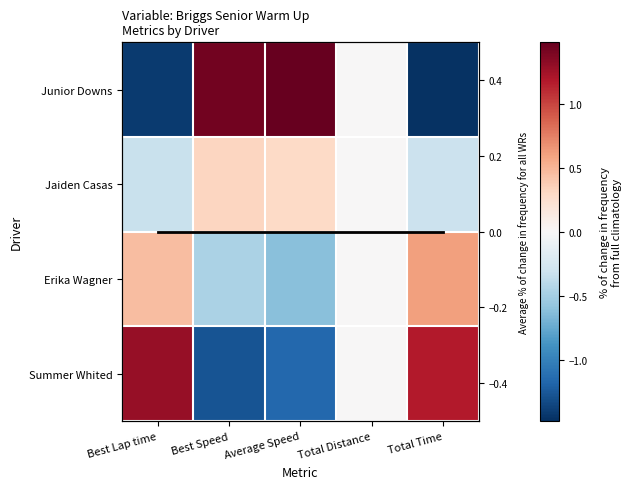

Where does the Summer Whited series first go above 0?

Best Lap time